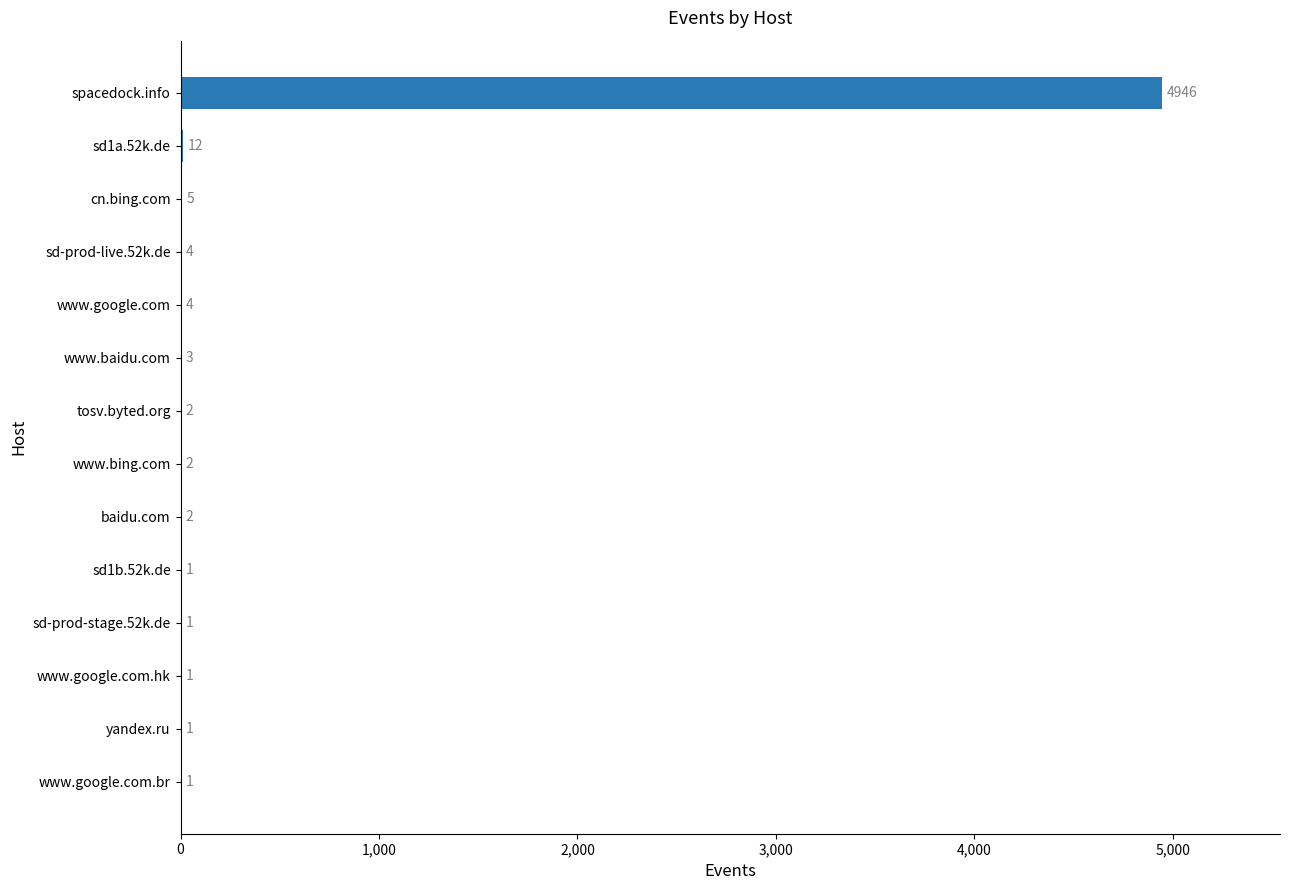

Between yandex.ru and sd-prod-live.52k.de, which is larger?

sd-prod-live.52k.de